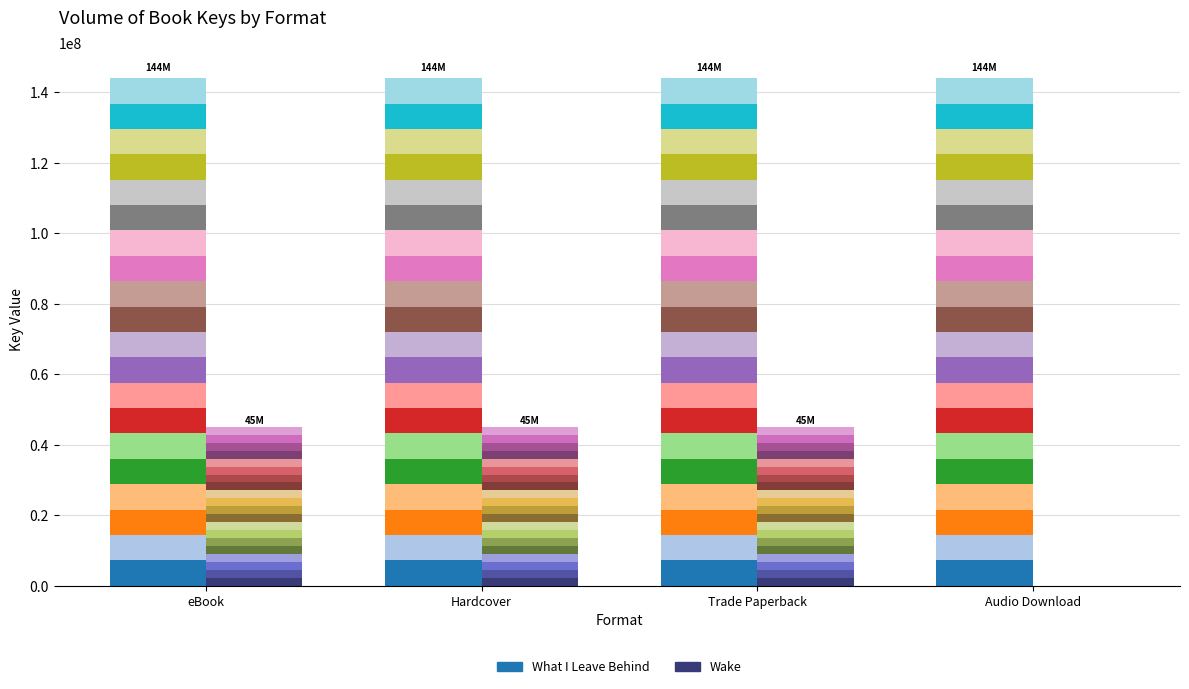

List the series in order of their peak value, highest first.

What I Leave Behind seg0, Wake seg0